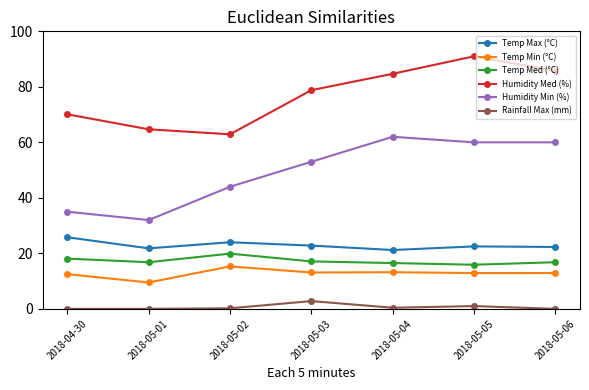

Is it true that Rainfall Max (mm) equals 2.8 at 2018-05-03?

True